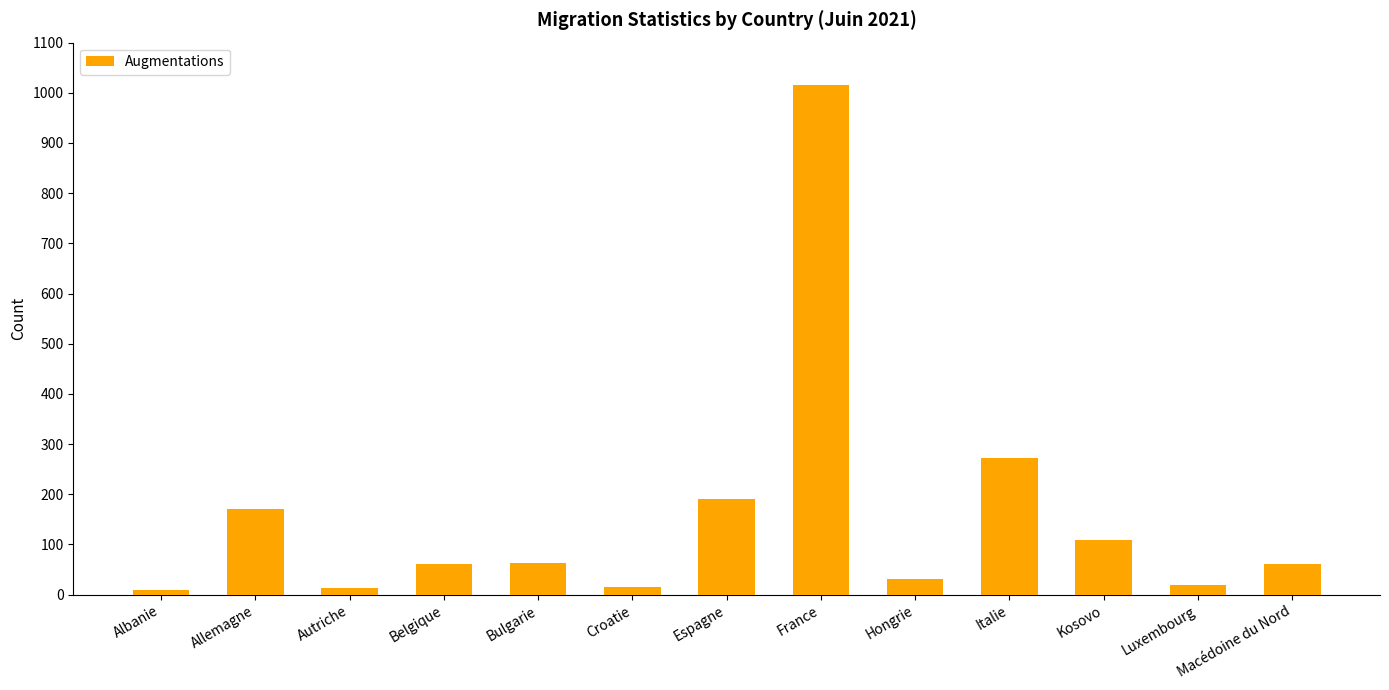

What is the difference between the maximum and minimum values?

1007